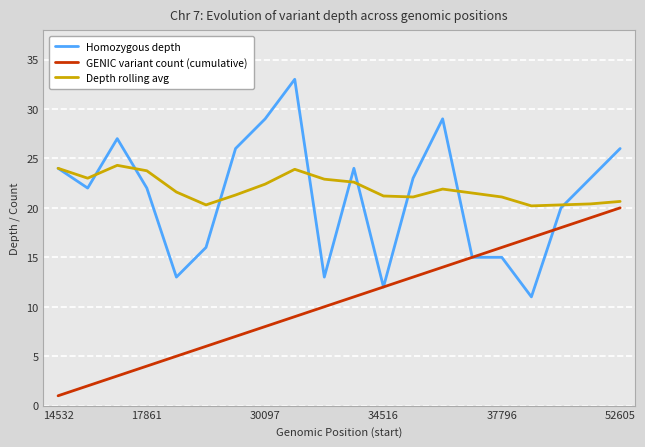

What is the maximum value for GENIC variant count (cumulative)?

20.0